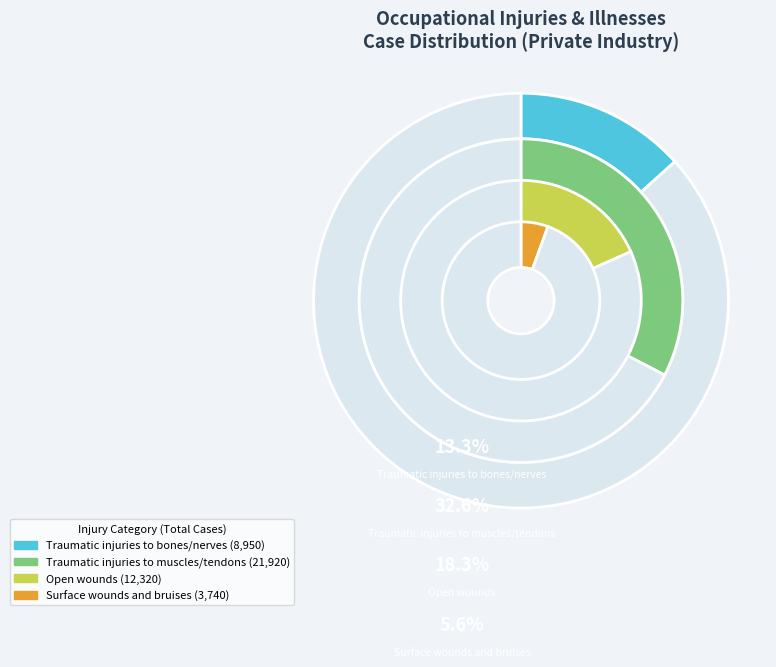

What is the change in value from Traumatic injuries
to bones/nerves to Traumatic injuries
to muscles/tendons?

+12970